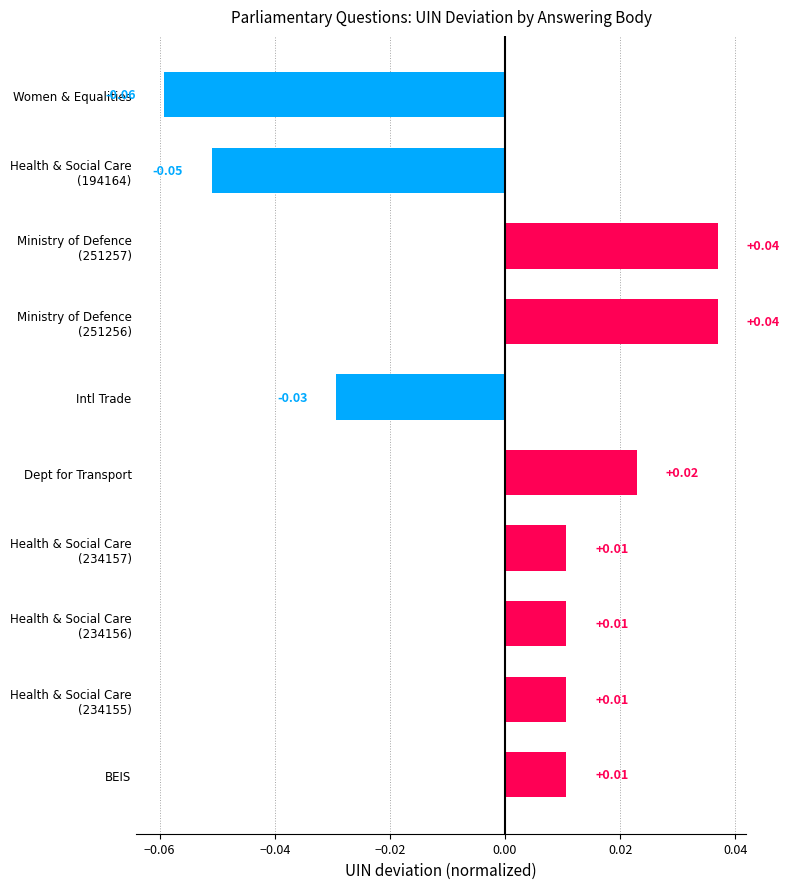

What is the label of the 6th bar from the bottom?

Intl Trade